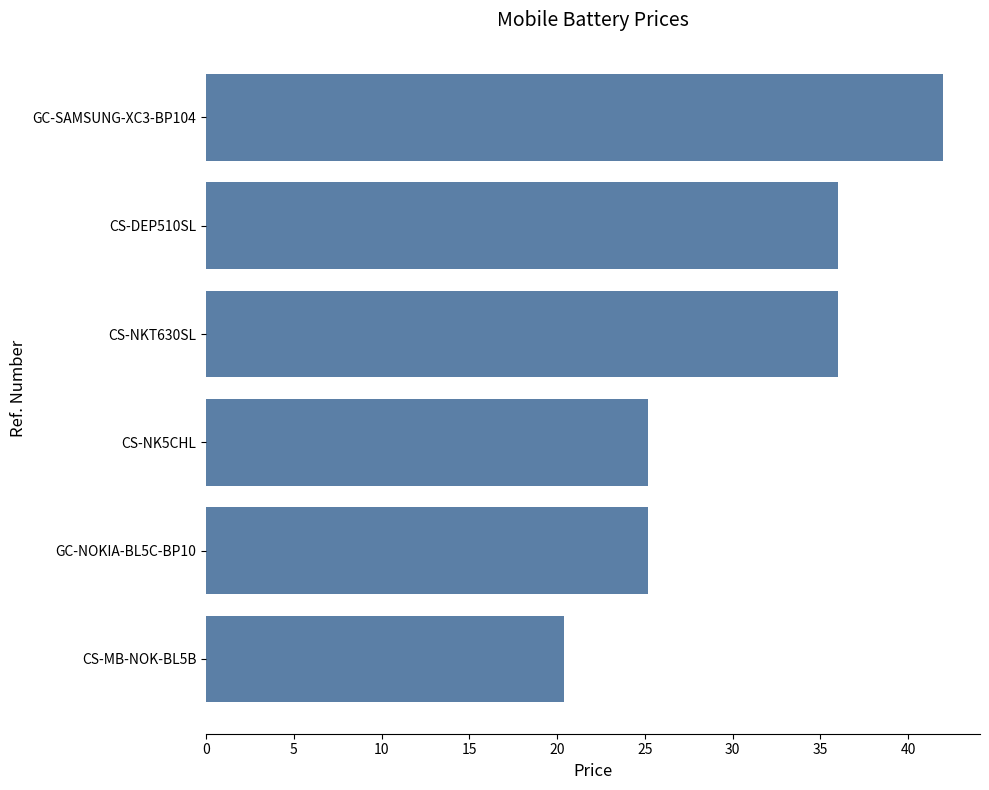

What is the average value?

30.8